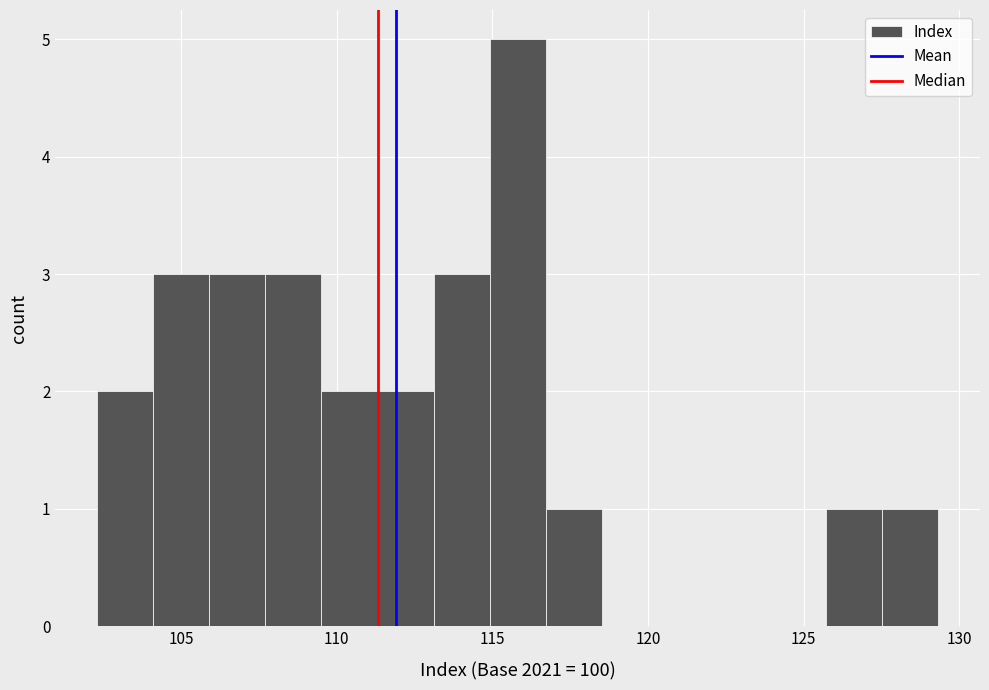

Read against the x-axis, roughly where is the centre of the tallest bar?

116.0